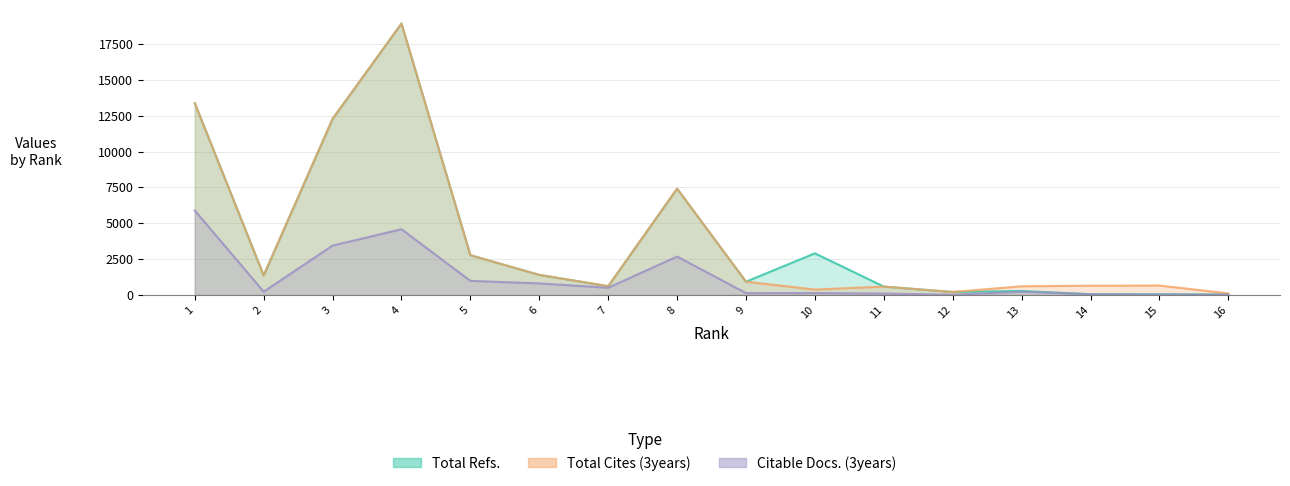

True or false: Total Refs. and Total Cites (3years) intersect in this chart.

False